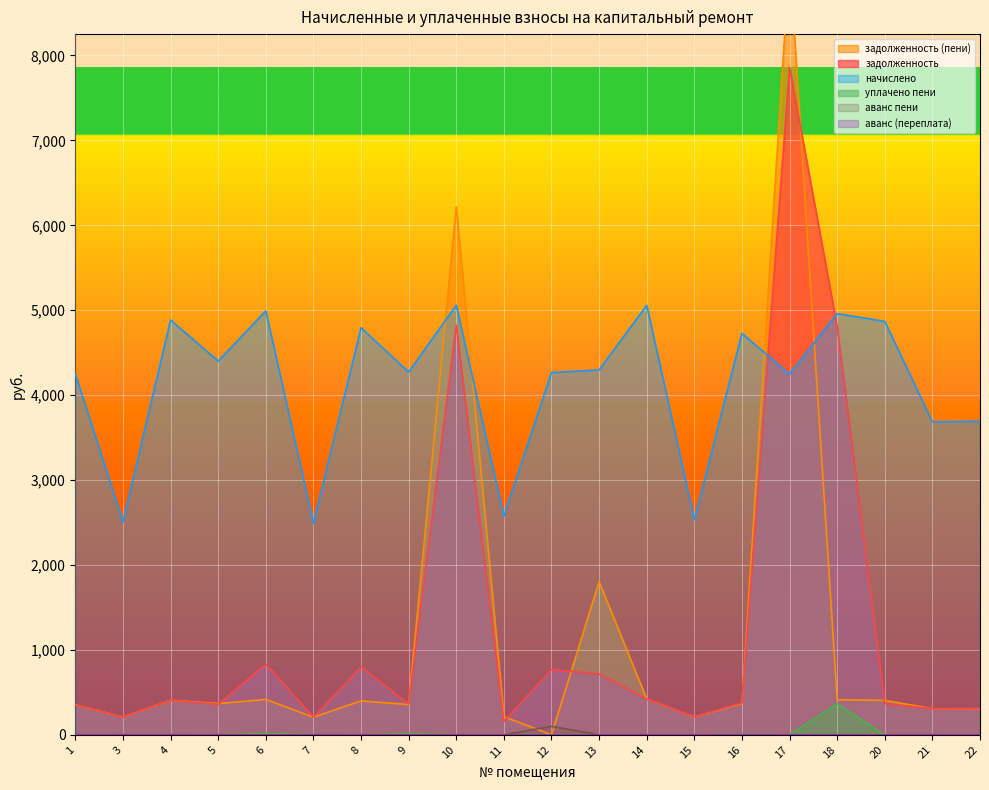

Which series has the largest total across all categories?

начислено